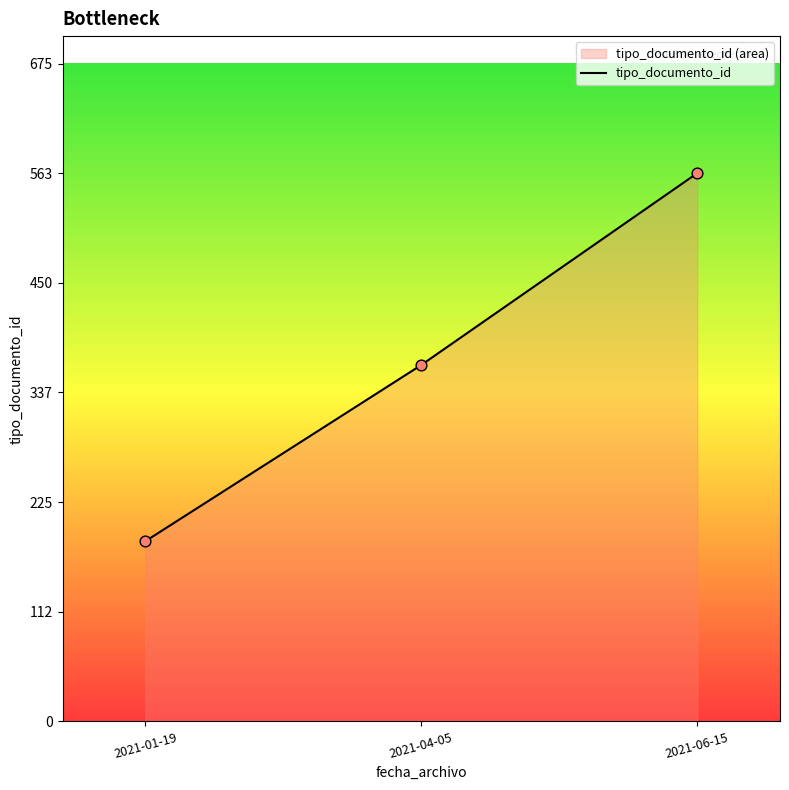

What is the ratio of the value at 2021-01-19 to the value at 2021-06-15?

0.3